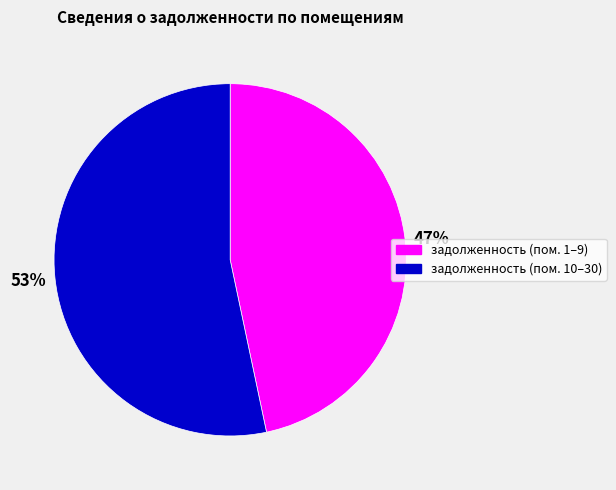

Count the number of slices in the pie.

2